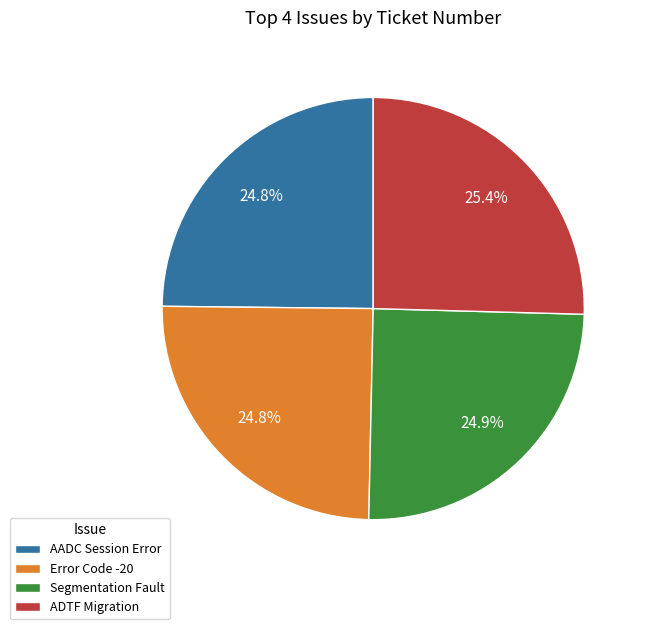

Which category has the biggest portion of the pie?

ADTF Migration